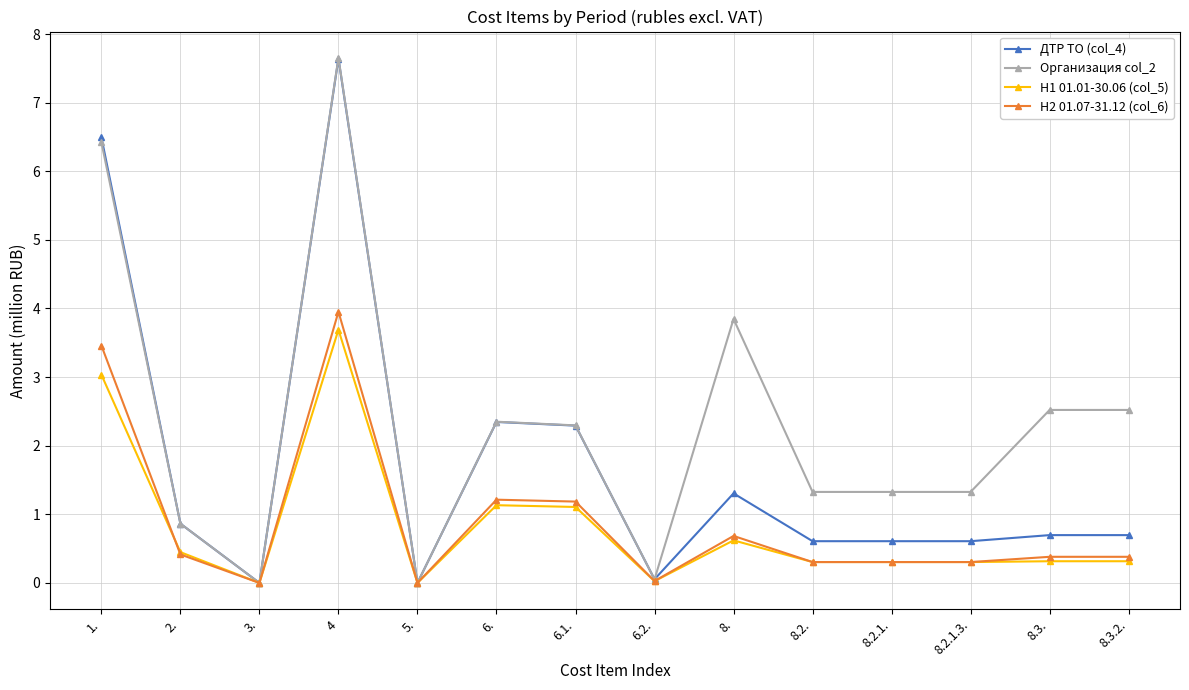

What position from the left is 8.2.1.3.?

12